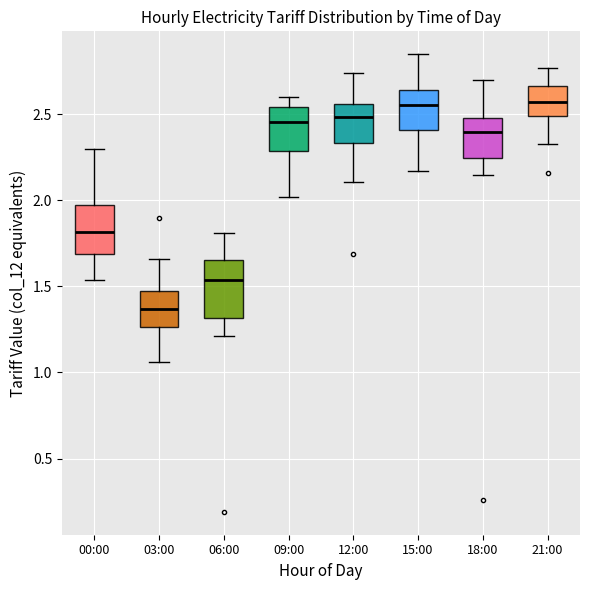

Reading left to right, read every box against the y-axis: the position of its median line, the range the box covers, and the ends of its whiskers. The values are not printed on the chart, so give them approximately, as read against the axis.

00:00: median 1.80, box 1.70 to 1.95, whiskers 1.55 to 2.30
03:00: median 1.35, box 1.25 to 1.45, whiskers 1.05 to 1.65
06:00: median 1.55, box 1.30 to 1.65, whiskers 1.20 to 1.80
09:00: median 2.45, box 2.30 to 2.55, whiskers 2.00 to 2.60
12:00: median 2.50, box 2.35 to 2.55, whiskers 2.10 to 2.75
15:00: median 2.55, box 2.40 to 2.65, whiskers 2.15 to 2.85
18:00: median 2.40, box 2.25 to 2.50, whiskers 2.15 to 2.70
21:00: median 2.60, box 2.50 to 2.65, whiskers 2.35 to 2.75